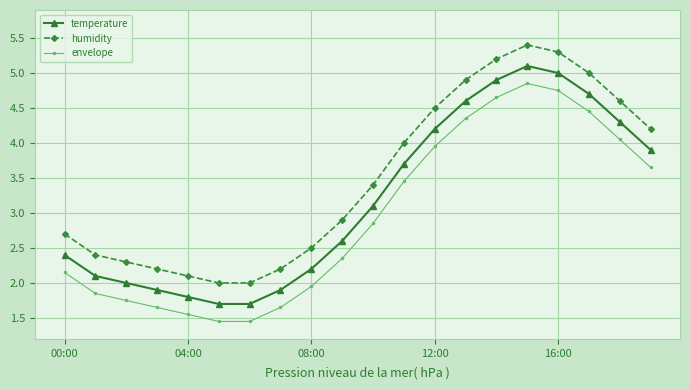

How many interior local peaks does the humidity series have?

1